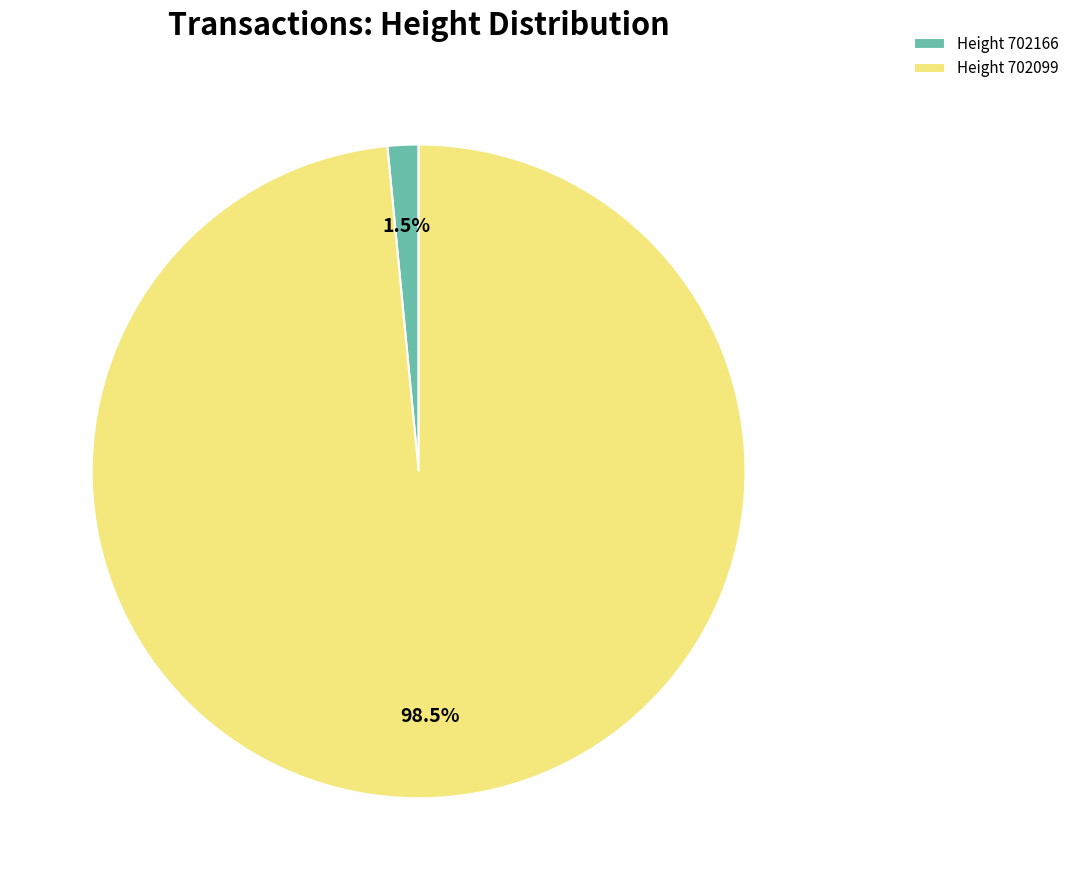

What is the smallest slice in the pie chart?

Height 702166